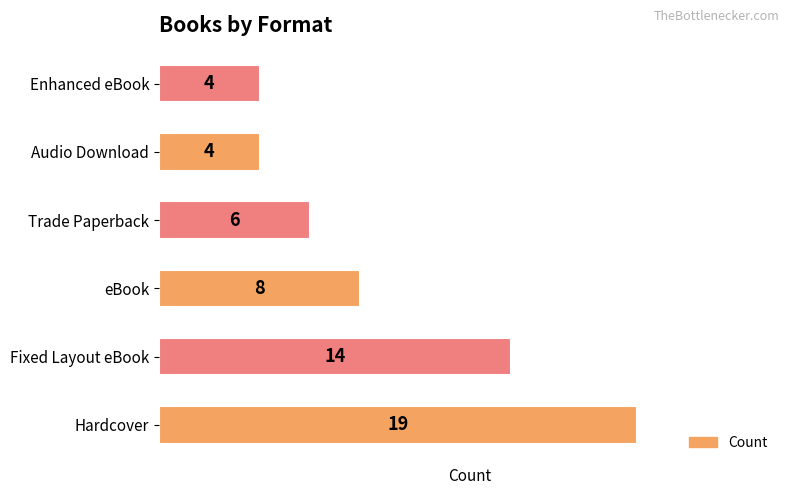

How many values are between 4 and 14?

5